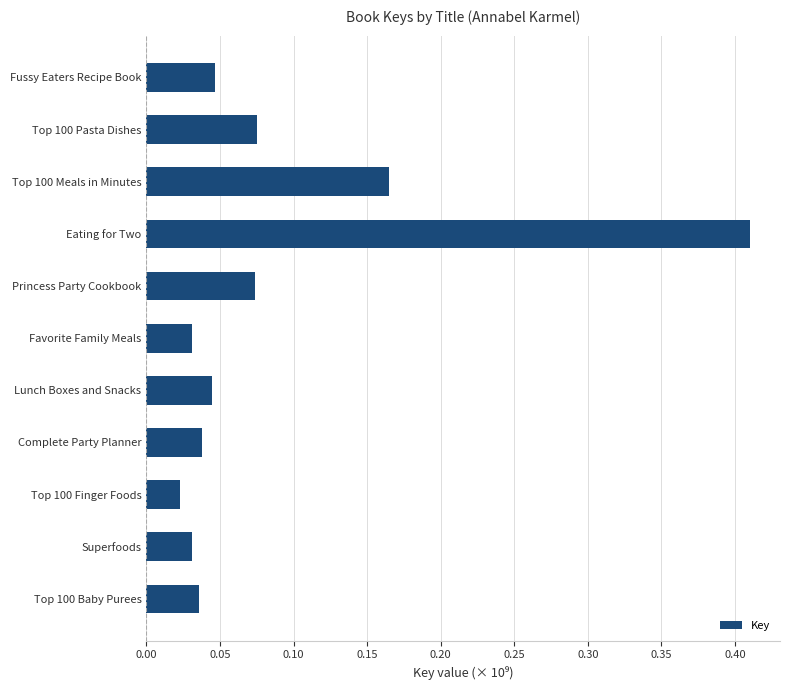

The value at Eating for Two is 0.2. True or false?

False